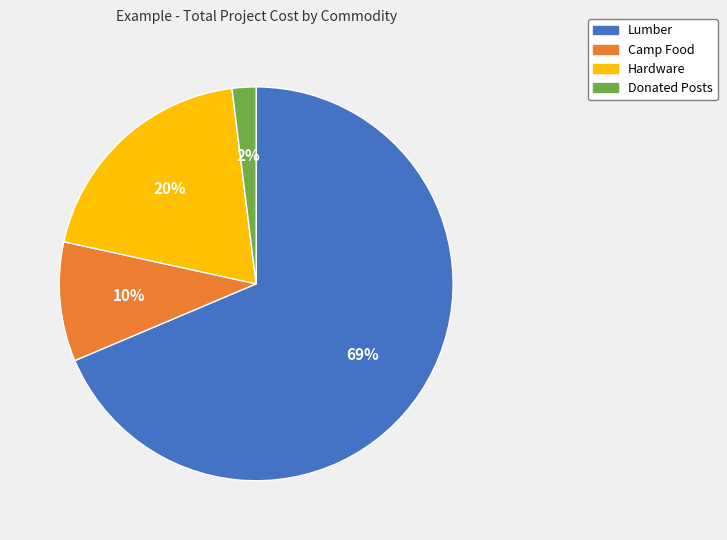

What is the smallest slice in the pie chart?

Donated Posts